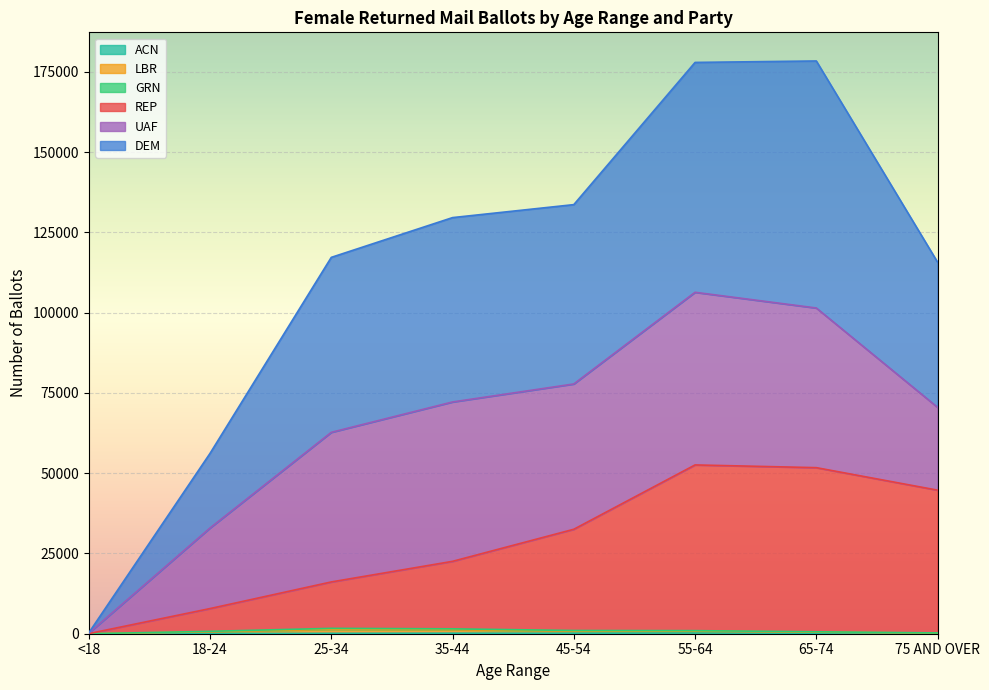

How many data points in GRN are less than 957?

4